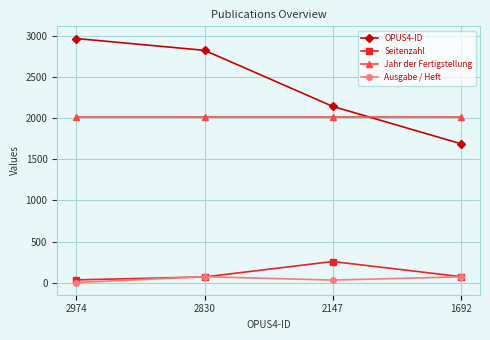

Rank the series by their maximum value, from lowest to highest.

Ausgabe / Heft, Seitenzahl, Jahr der Fertigstellung, OPUS4-ID